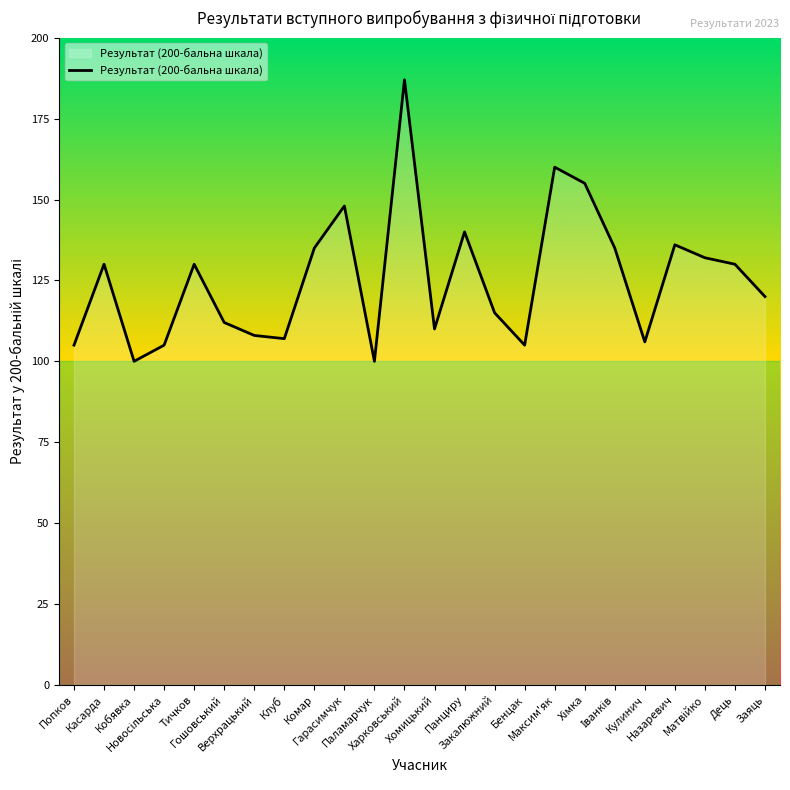

What is the maximum value shown in the chart?

187